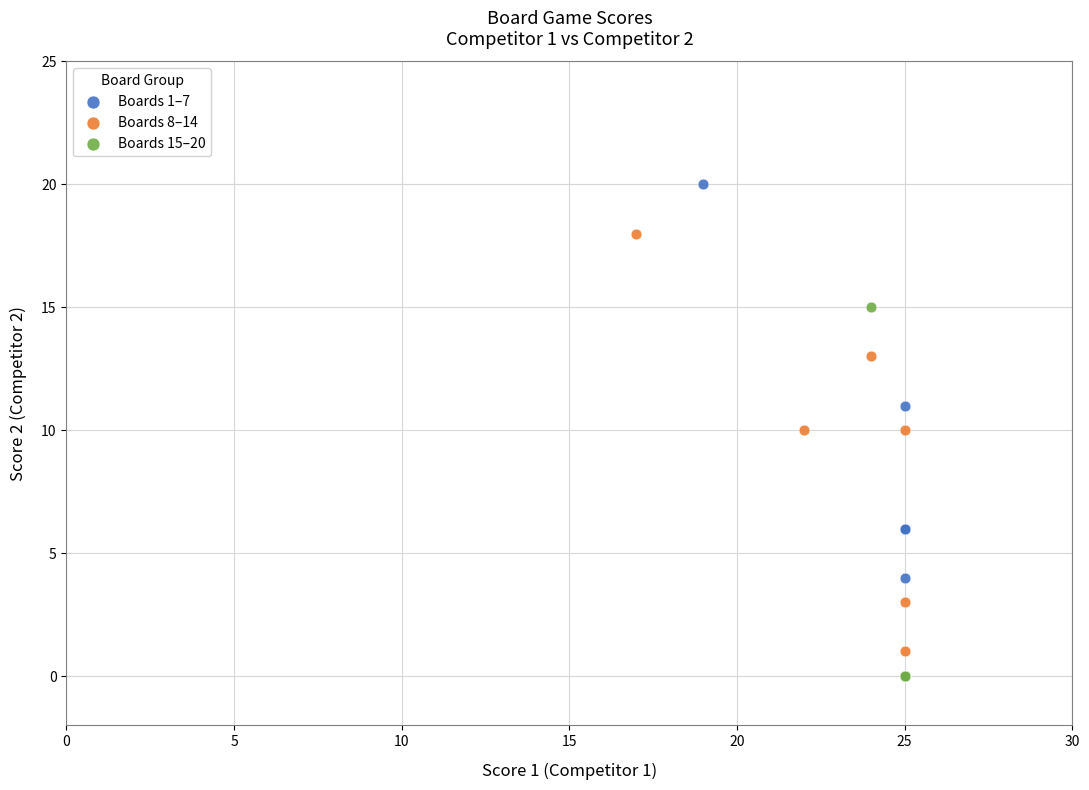

Which series reaches the maximum Y coordinate?

Boards 1–7